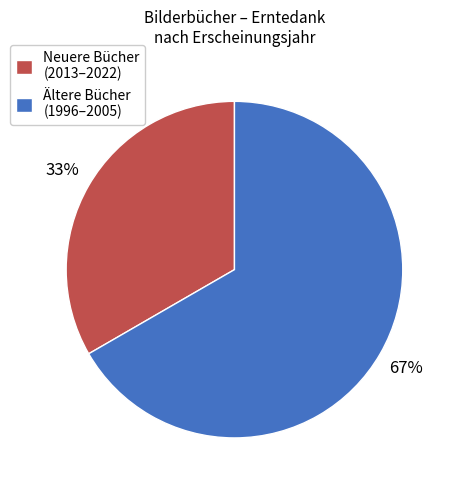

Rank the categories by value from highest to lowest.

Ältere Bücher (1996–2005), Neuere Bücher (2013–2022)